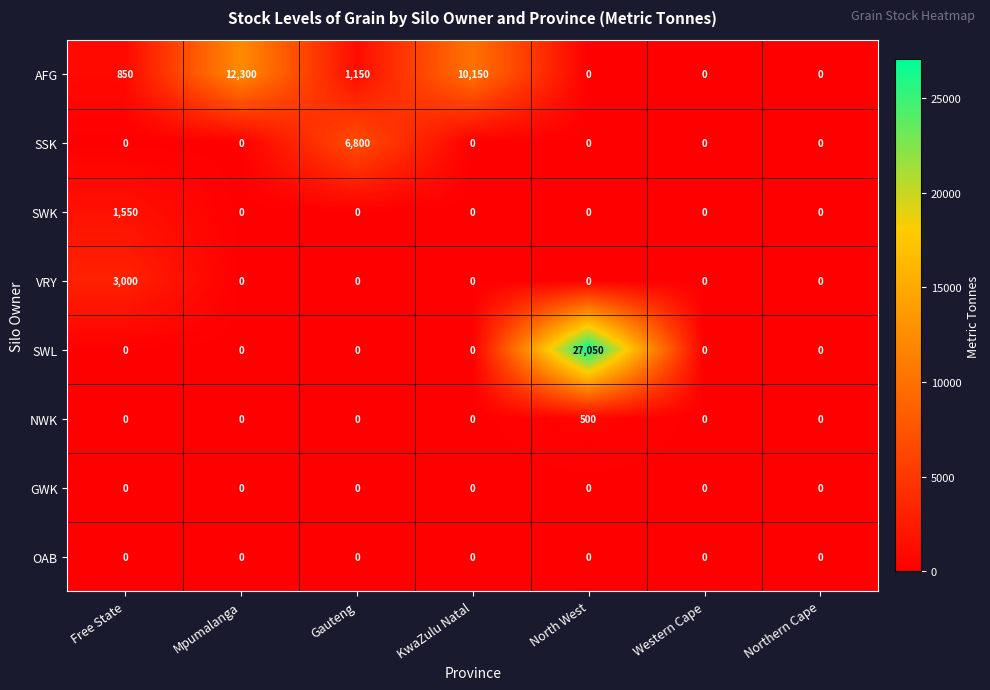

What is the maximum value shown in the chart?

27050